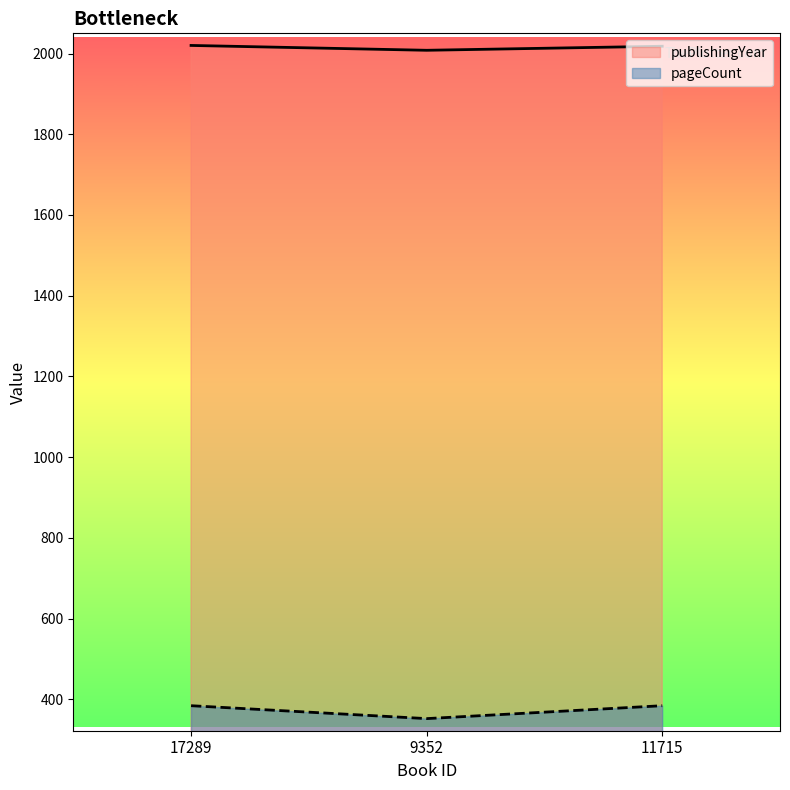

What is the lowest value of the publishingYear series?

2008